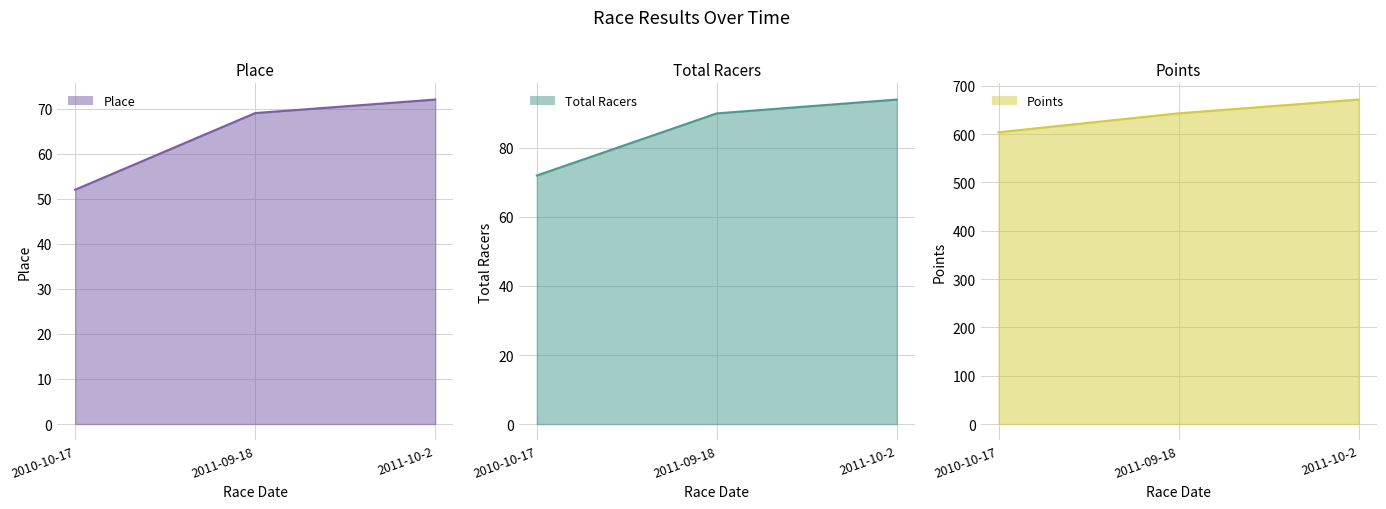

How many lines are shown in the chart?

3